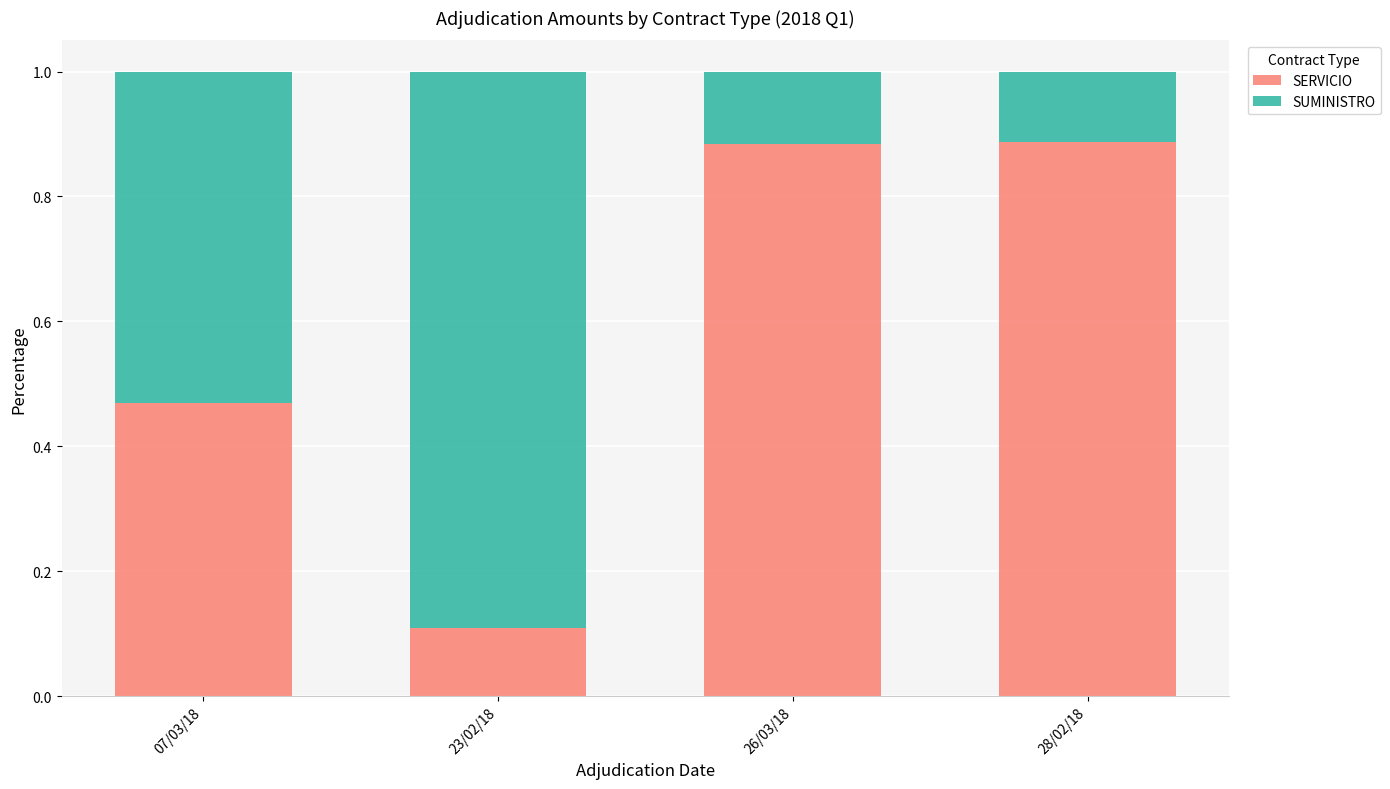

Is it true that SERVICIO equals 0.1 at 23/02/18?

True